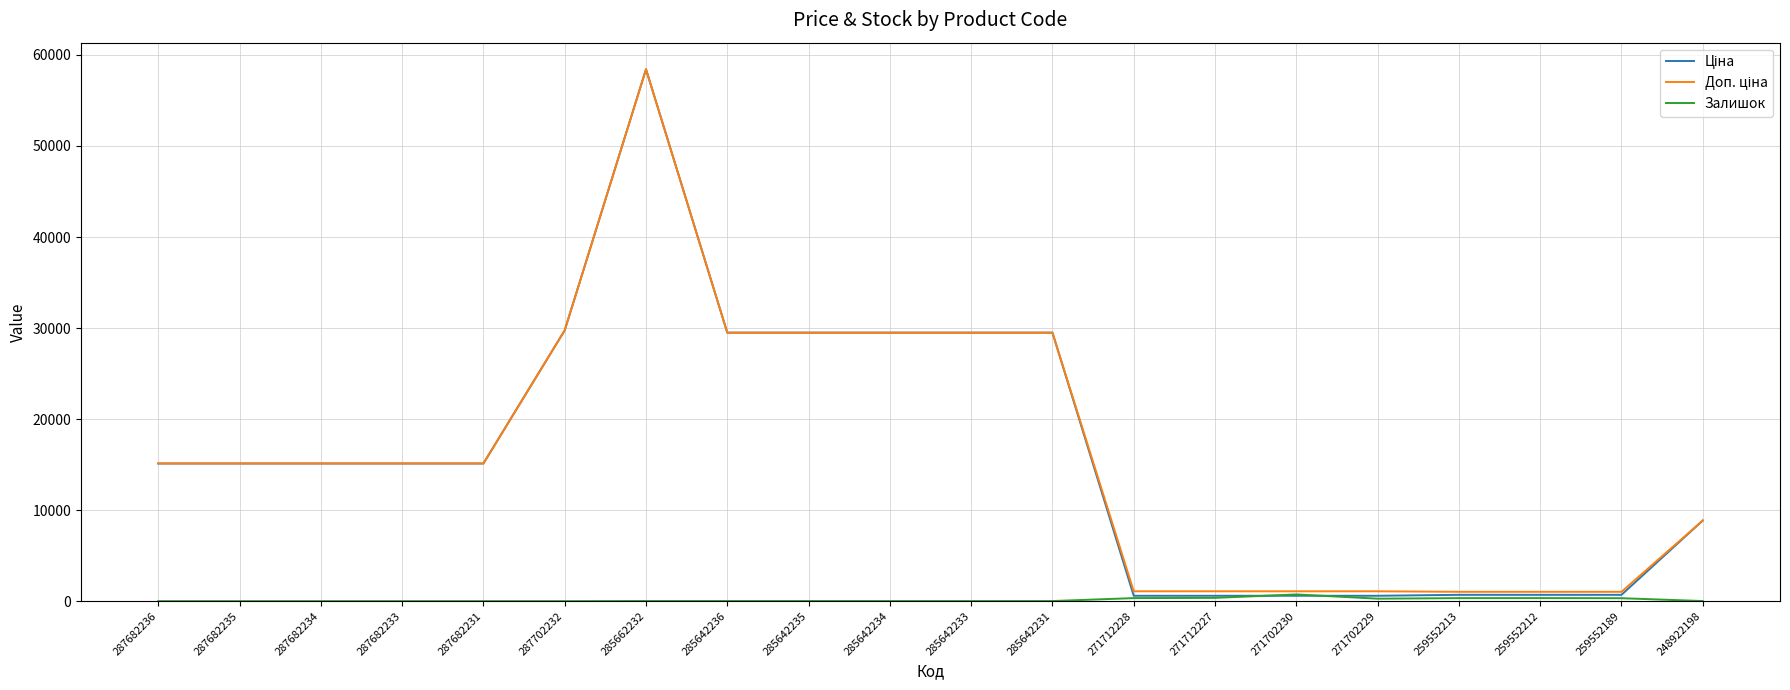

At how many categories does at least one series exceed 39002?

1